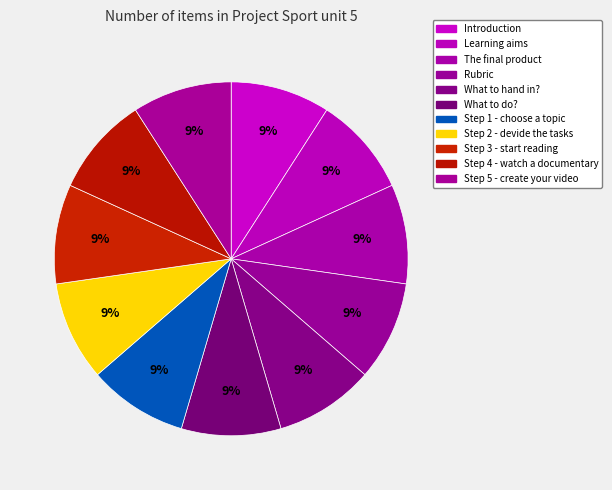

Count the number of slices in the pie.

11